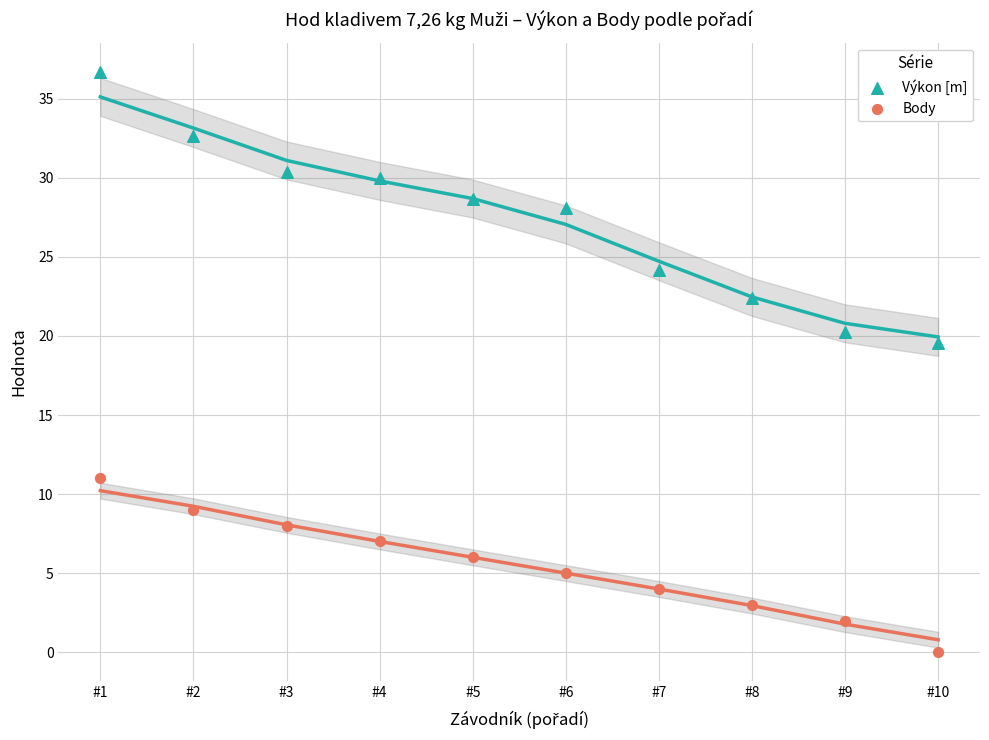

Which series has the largest Y range (max minus min)?

Výkon [m]